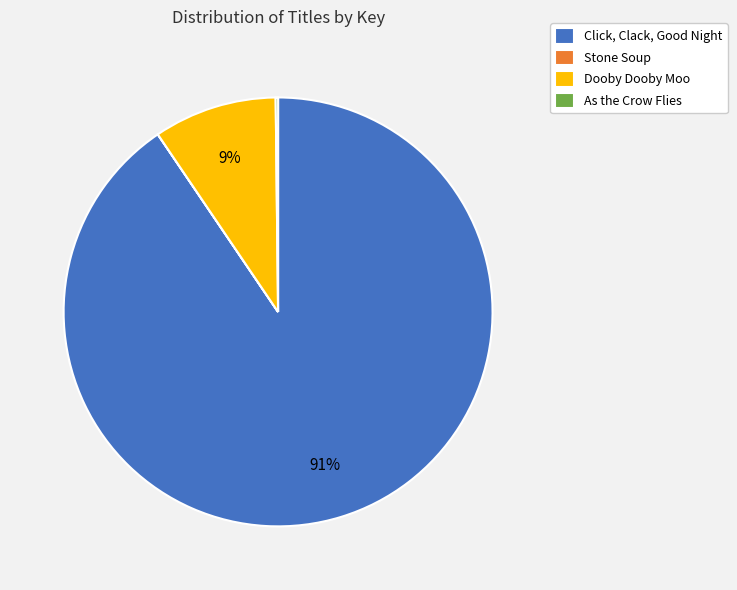

To the nearest percent, what is the difference between the largest and smallest slice percentages?

91%